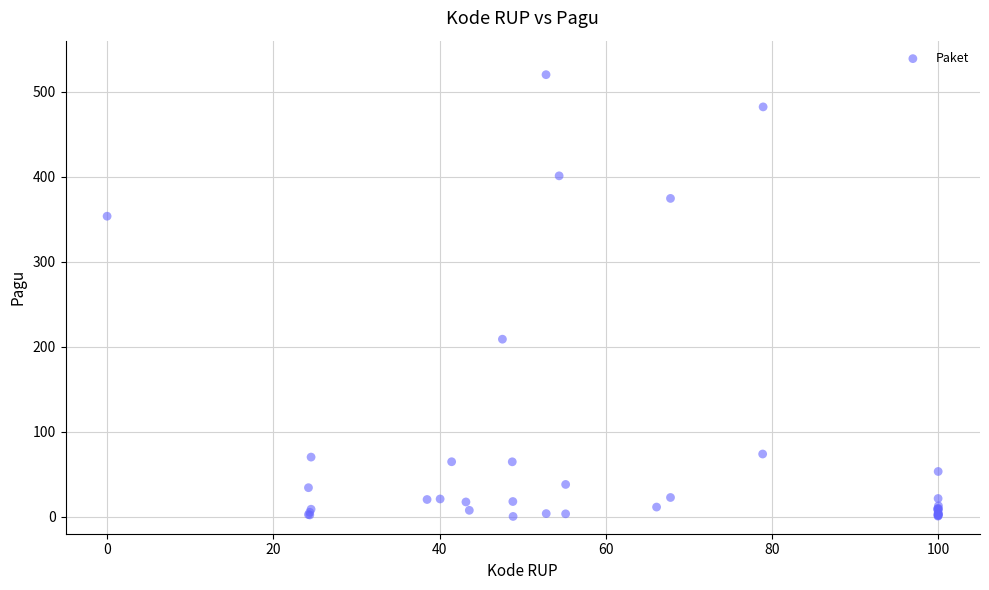

What Y value in the scatter plot is closest to 260?

208.8